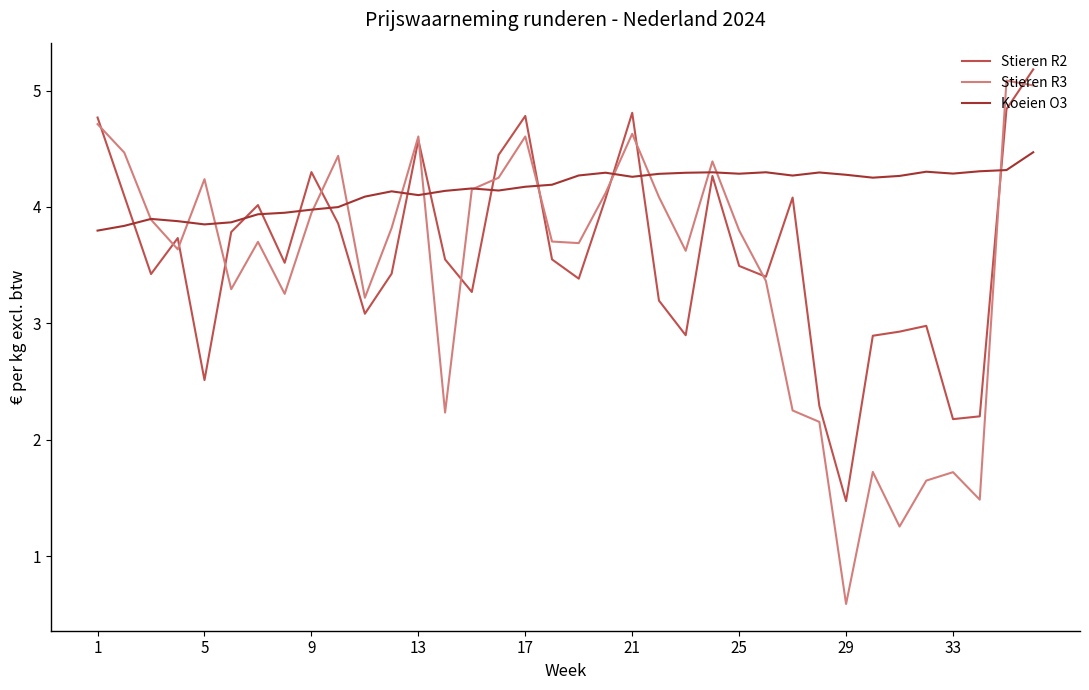

What is the lowest value of the Stieren R3 series?

0.6